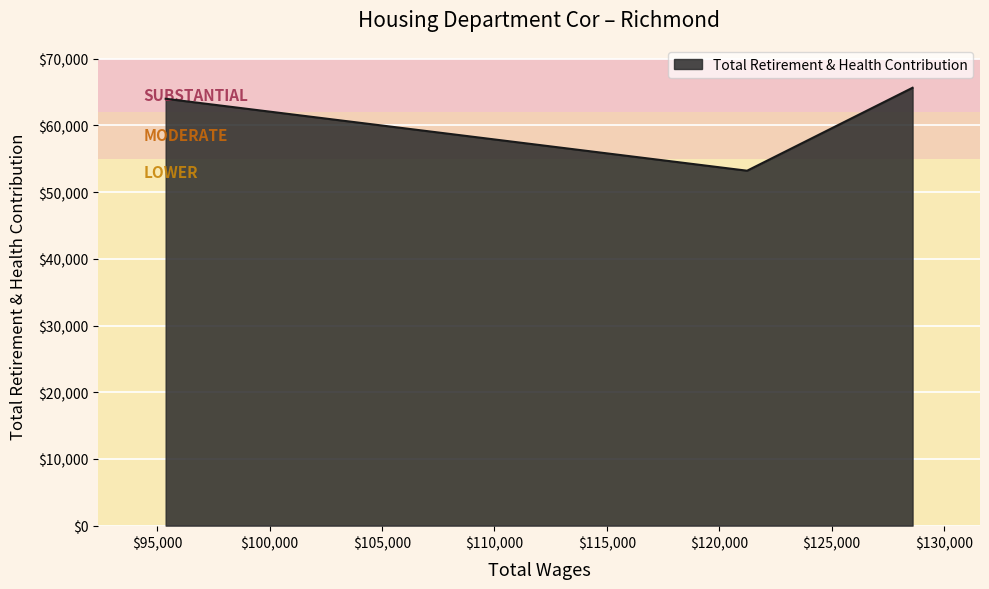

What is the average value?

60959